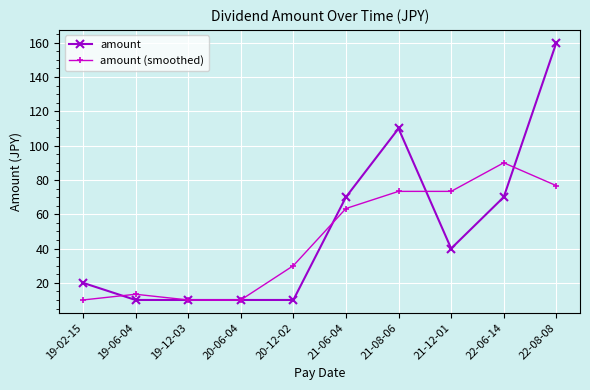

What is the sum of the amount values at 21-06-04 and 21-08-06?

180.0